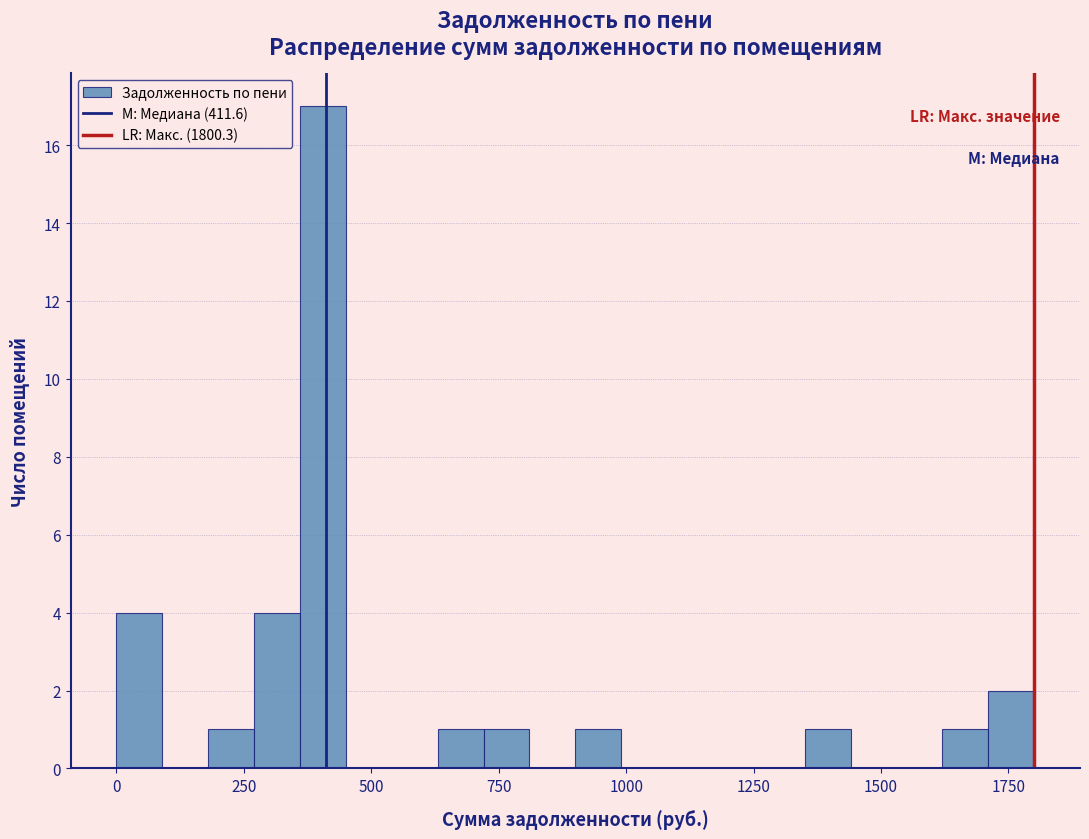

Around what value on the x-axis is the tallest bar? Give the approximate position of its centre, as read against the axis.

400